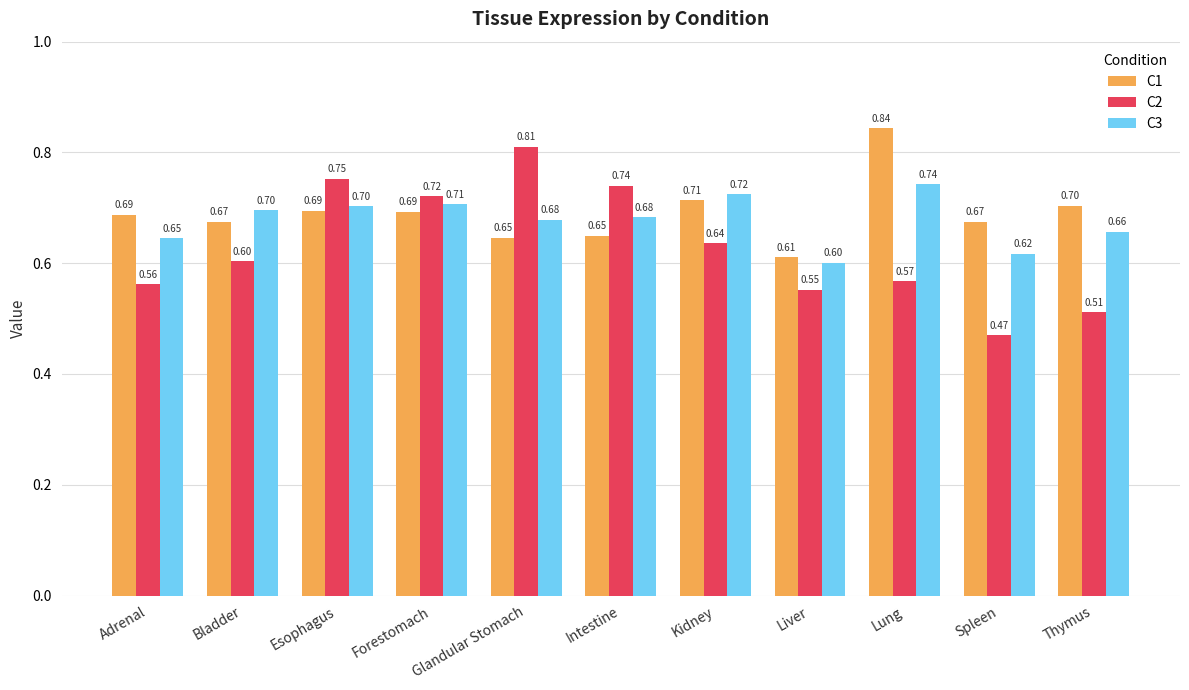

Rank the series by their average value, from lowest to highest.

C2, C3, C1